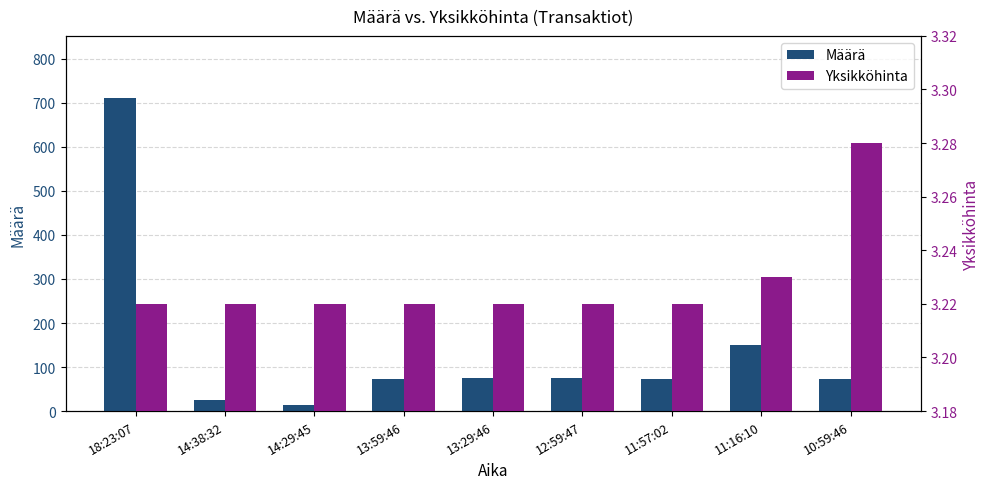

Reading left to right, list all the values displayed in this chart.

Määrä: 710.0	25.0	13.0	74.0	75.0	75.0	74.0	150.0	74.0
Yksikköhinta: 3.2	3.2	3.2	3.2	3.2	3.2	3.2	3.2	3.3